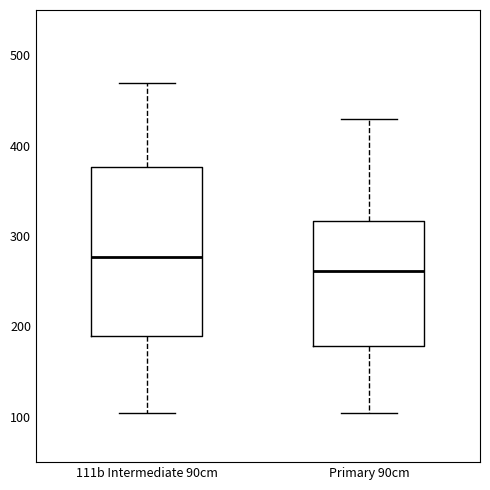

Reading left to right, transcribe this box plot: for each box, give where its median line is, the range the box spans, and where its two whiskers end, as read against the y-axis. The values are not printed on the chart, so give them approximately, as read against the axis.

111b Intermediate 90cm: median 280, box 190 to 380, whiskers 100 to 470
Primary 90cm: median 260, box 180 to 320, whiskers 100 to 430